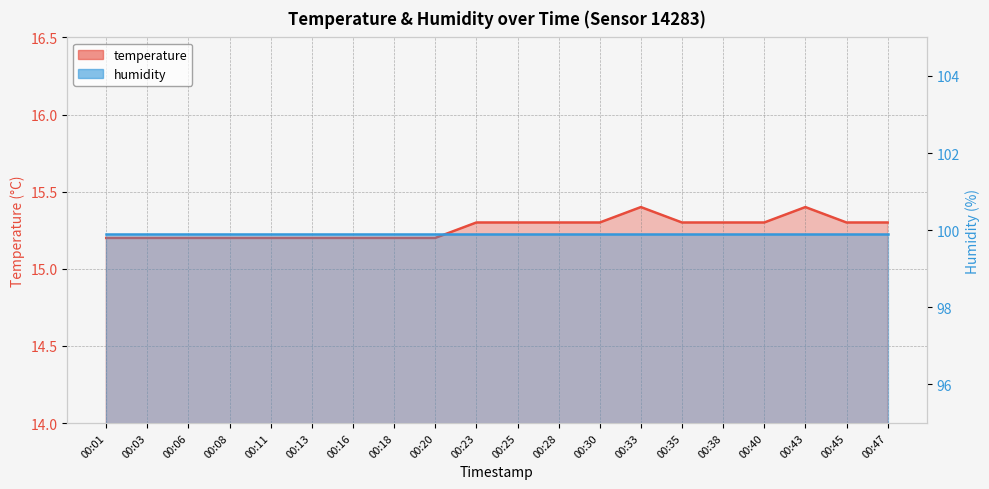

What is the minimum value shown in the chart?

15.2